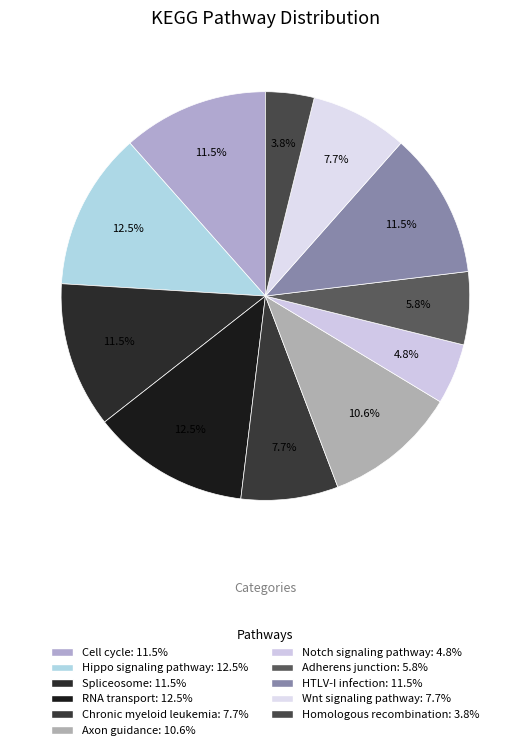

Which has a higher value, Wnt signaling pathway or Adherens junction?

Wnt signaling pathway